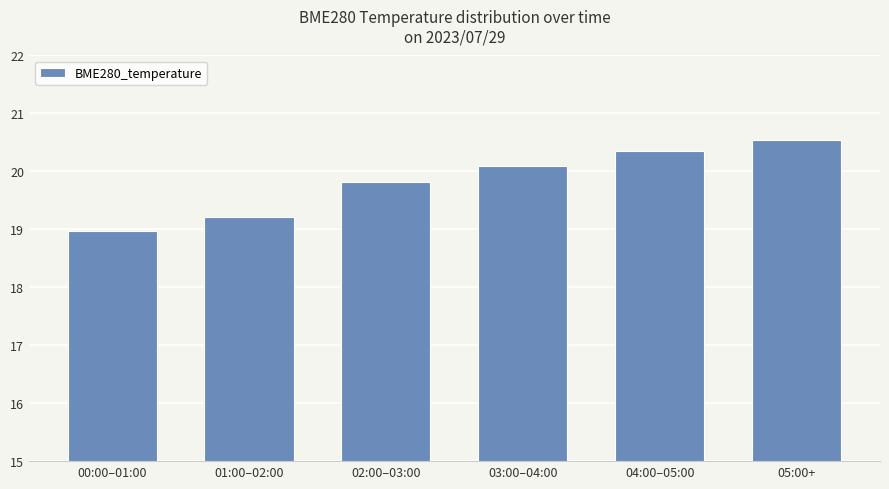

How many bars are there in total?

6